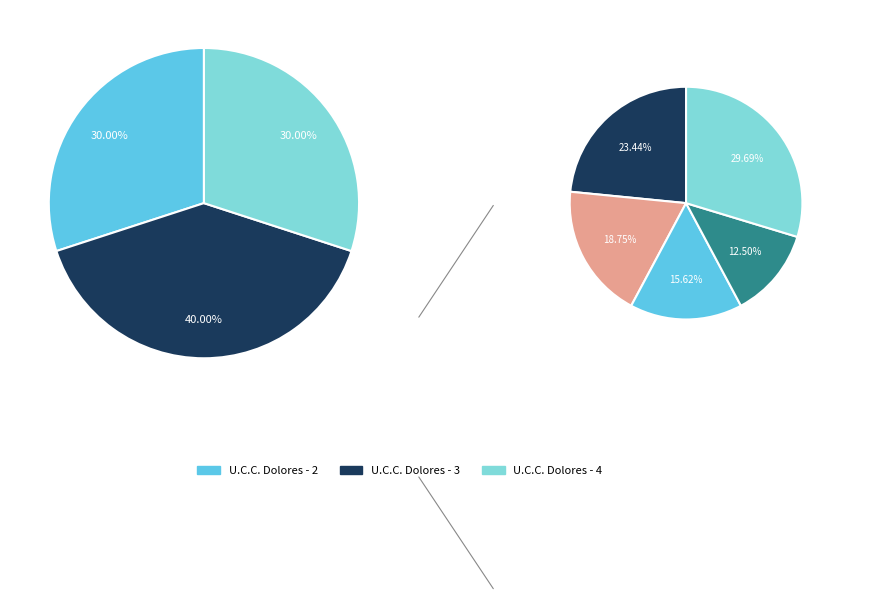

What percentage is the U.C.C. Dolores - 3 slice, to the nearest percent?

40%